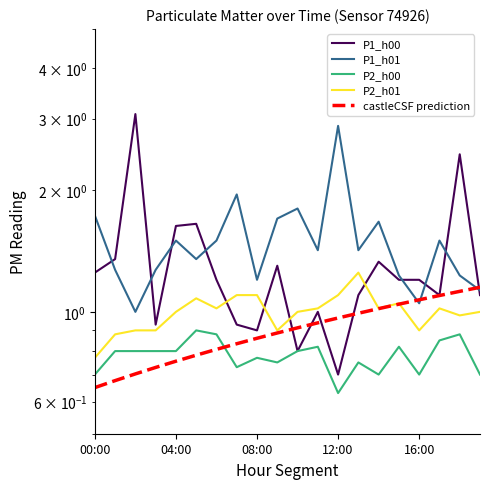

The value of P1_h01 at 6 is 0.5. True or false?

False